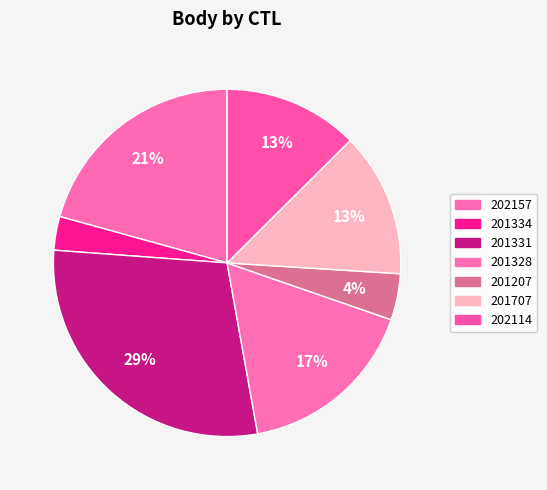

How many slices are in this pie chart?

7